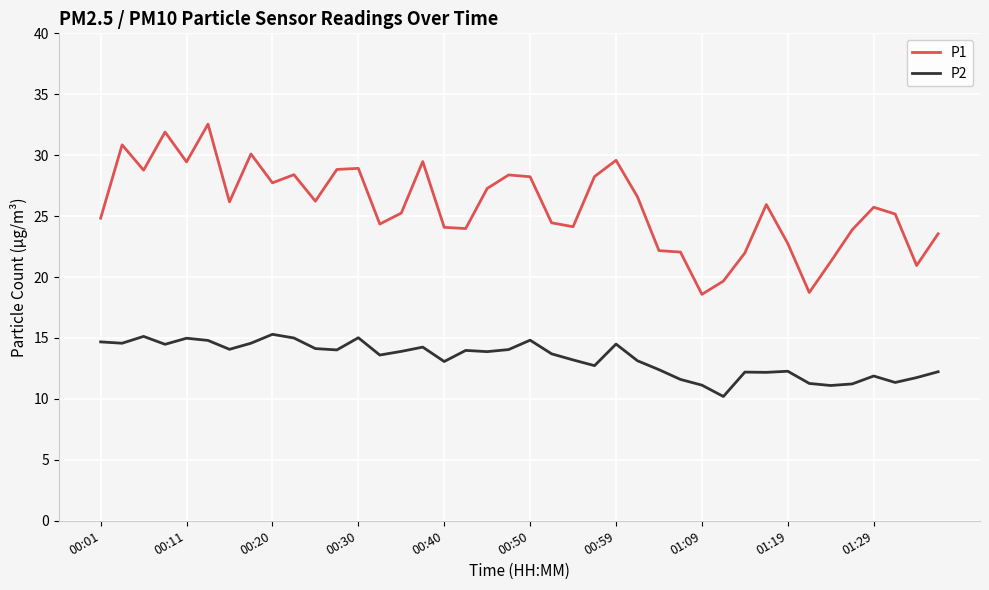

List the series in order of their peak value, highest first.

P1, P2